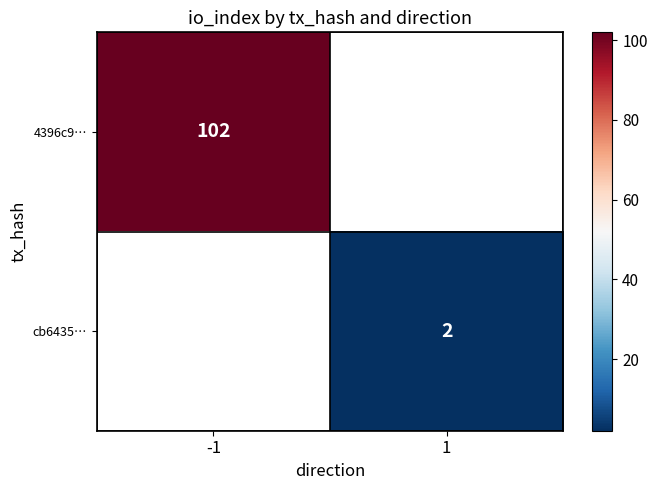

The value of 4396c9… at -1 is 67. True or false?

False